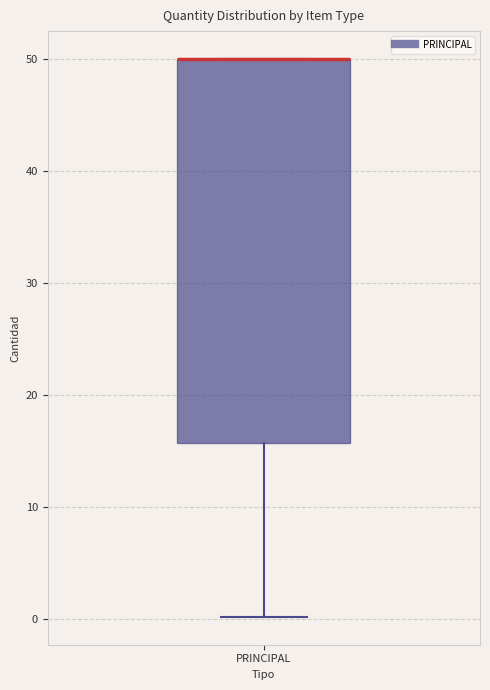

Transcribe this box plot: give where the median line is, the range the box spans, and where the two whiskers end, as read against the y-axis. The values are not printed on the chart, so give them approximately, as read against the axis.

median 50 (drawn on the box's upper edge), box 16 to 50, whiskers 0 to 50